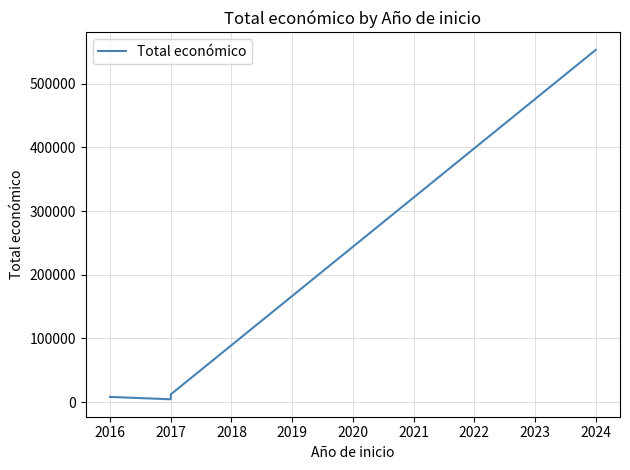

What is the average value?

144354